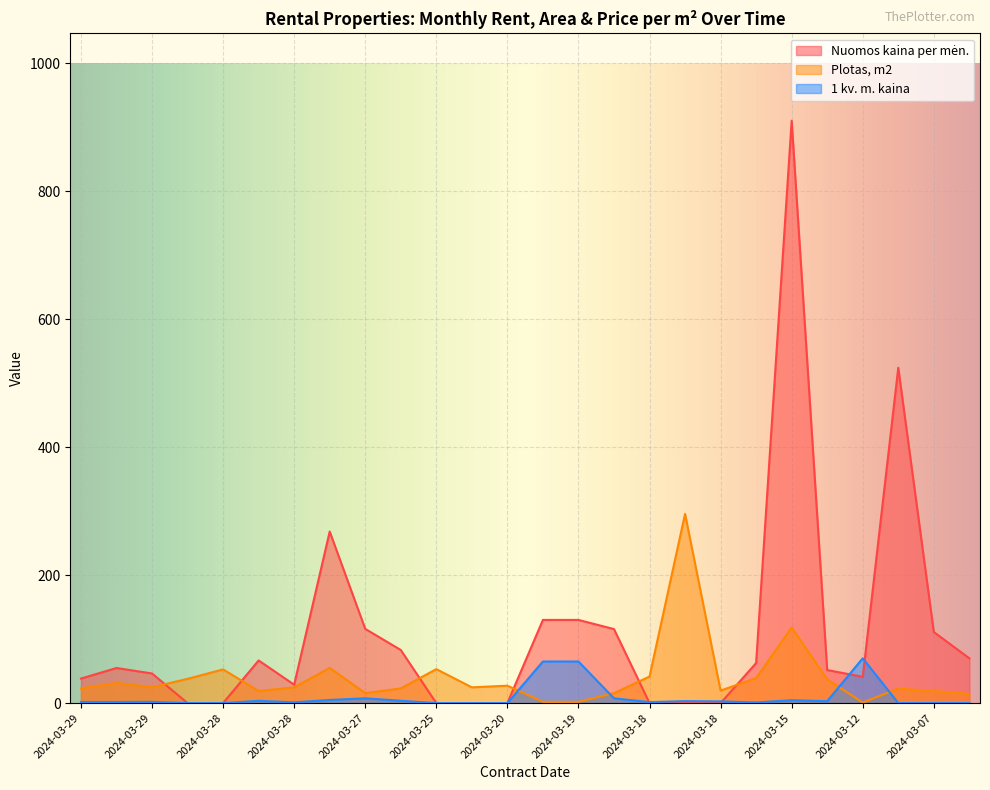

How many lines are shown in the chart?

3